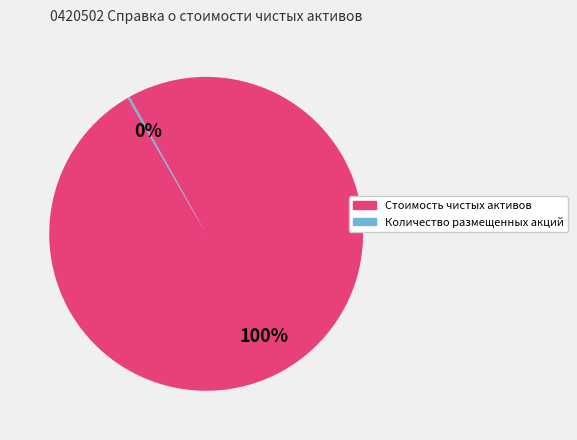

Is there any slice that represents more than half of the pie?

Yes